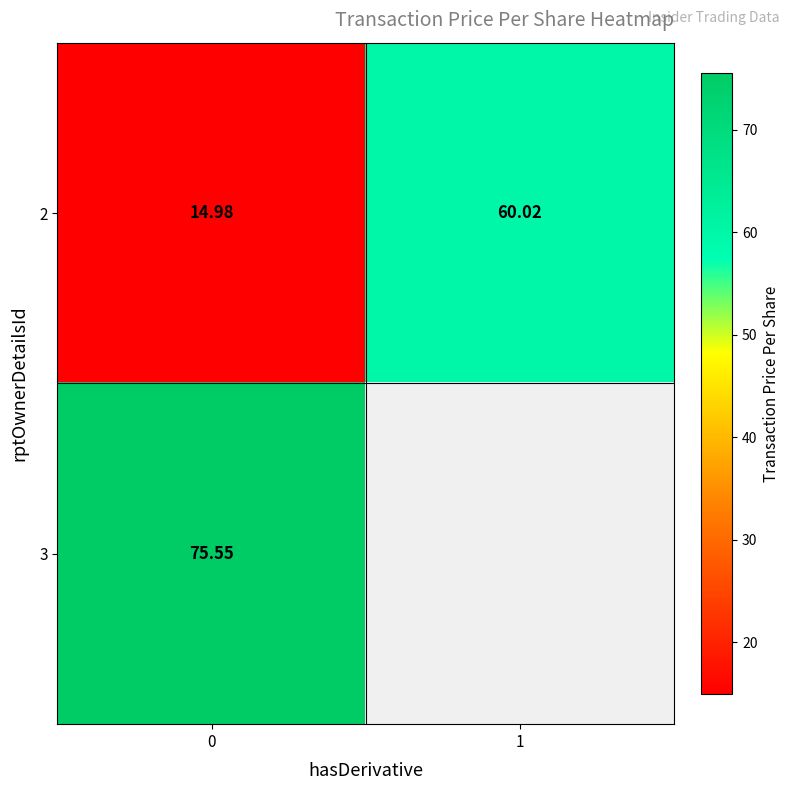

What is the difference between the maximum and minimum values in the 2 series?

45.0